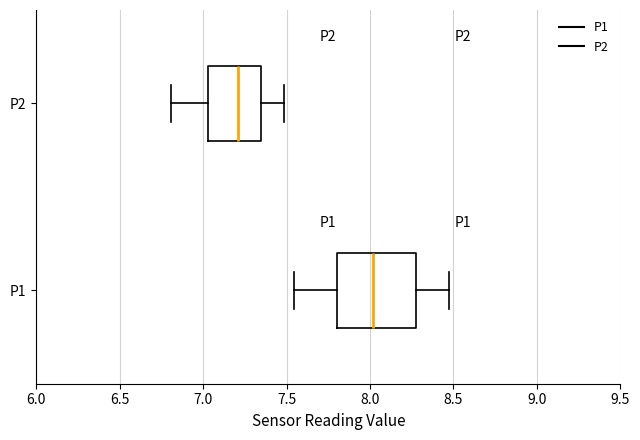

Where does the left whisker of the box for P2 end on the x-axis? The values are not printed on the chart, so give them approximately, as read against the axis.

6.80